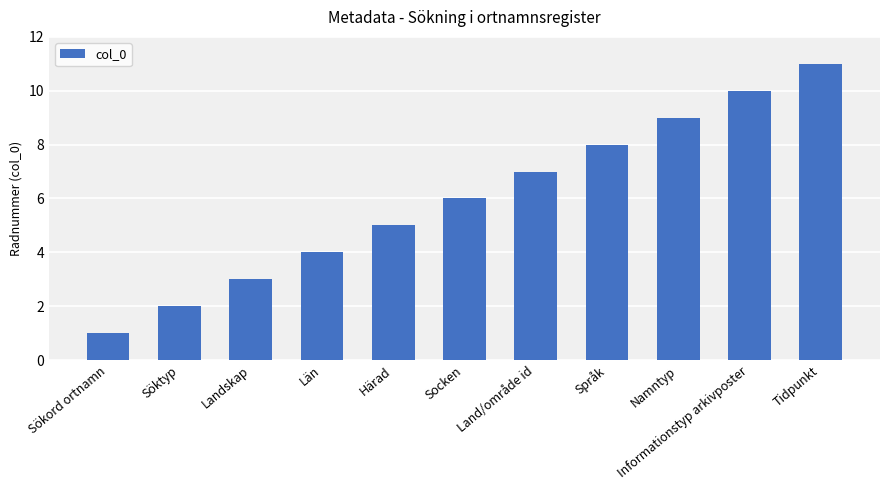

What is the maximum value shown in the chart?

11